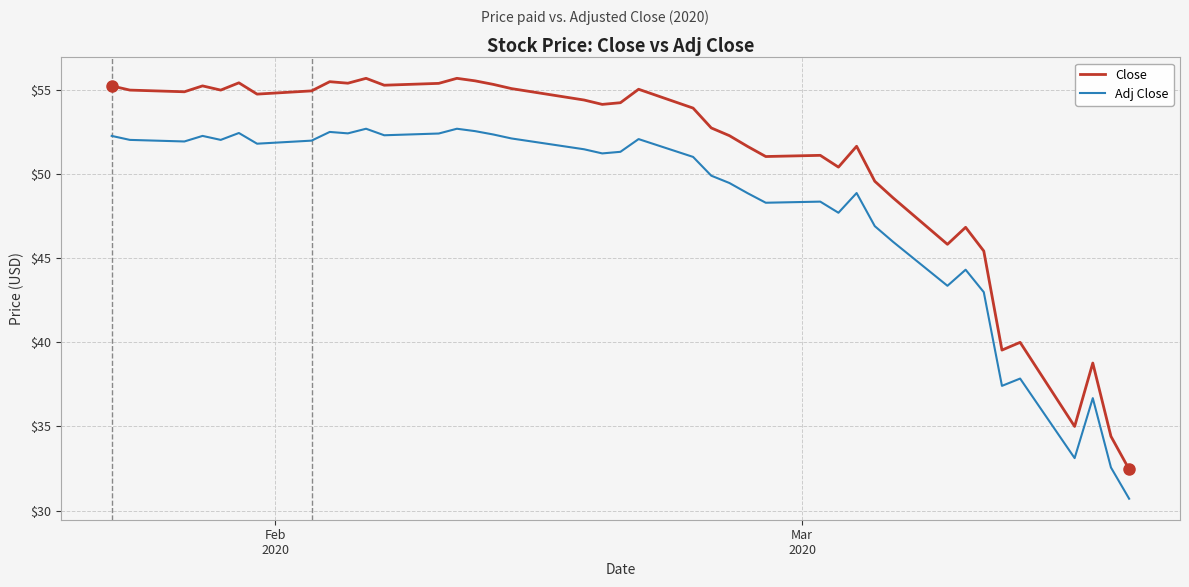

Which series has the largest total across all categories?

Close